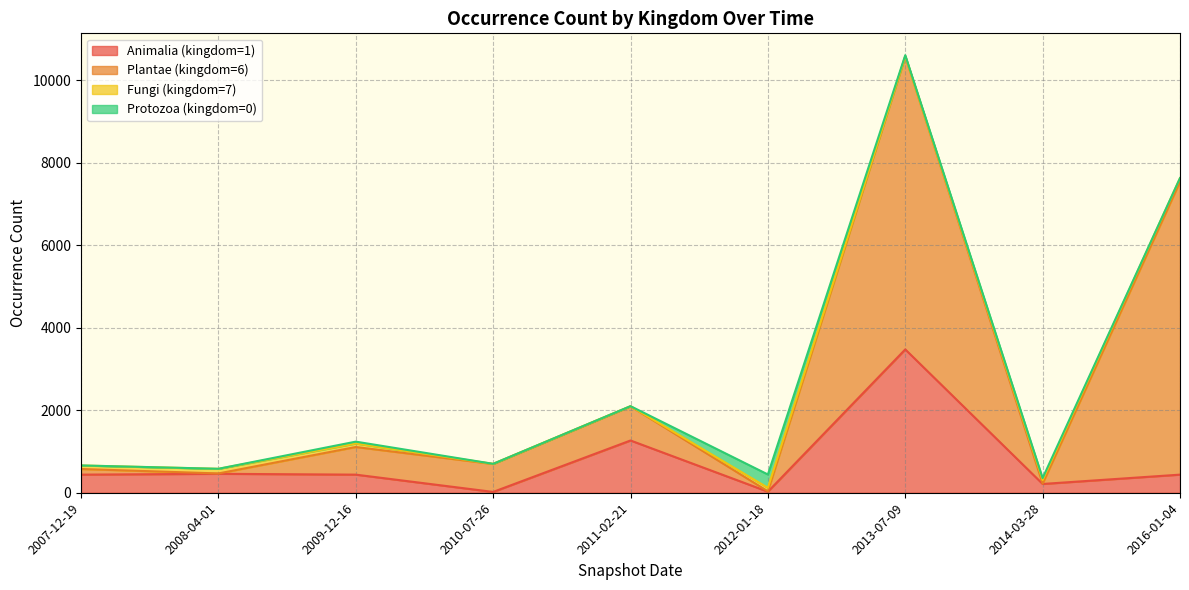

Rank the series at 2009-12-16 from lowest to highest value.

Protozoa (kingdom=0), Fungi (kingdom=7), Animalia (kingdom=1), Plantae (kingdom=6)